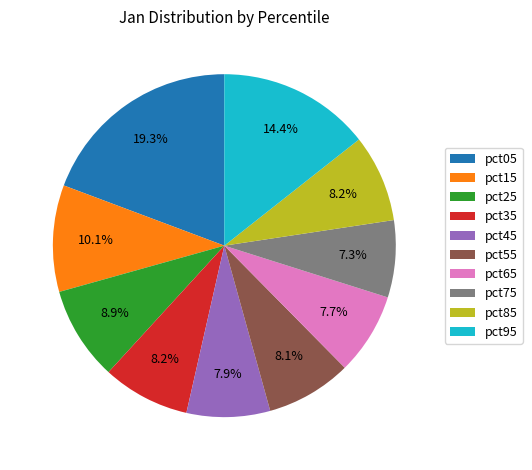

Which slice is the largest?

pct05